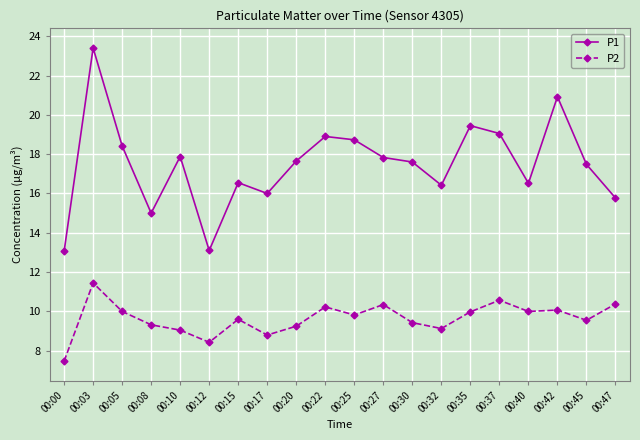

Count the number of categories in the chart.

20